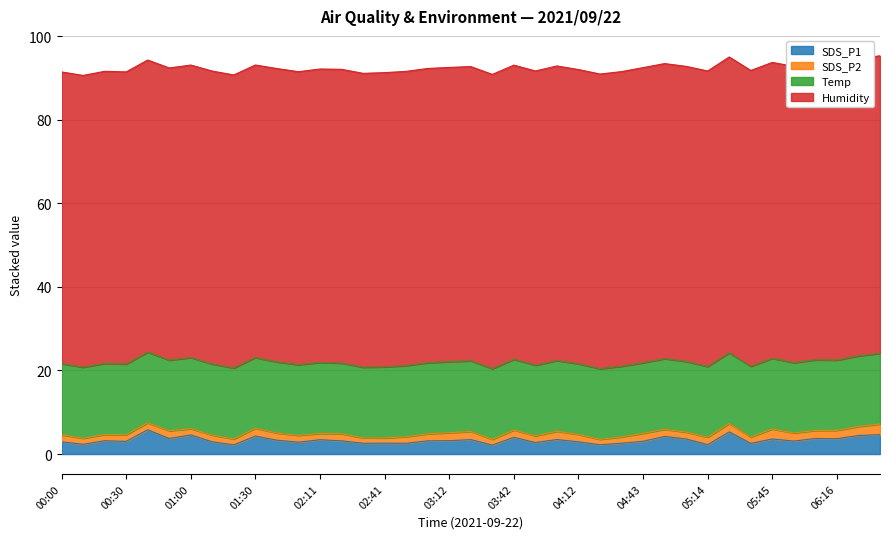

Is the value of SDS_P1 at 05:45 greater than the value of Humidity at 02:41?

No